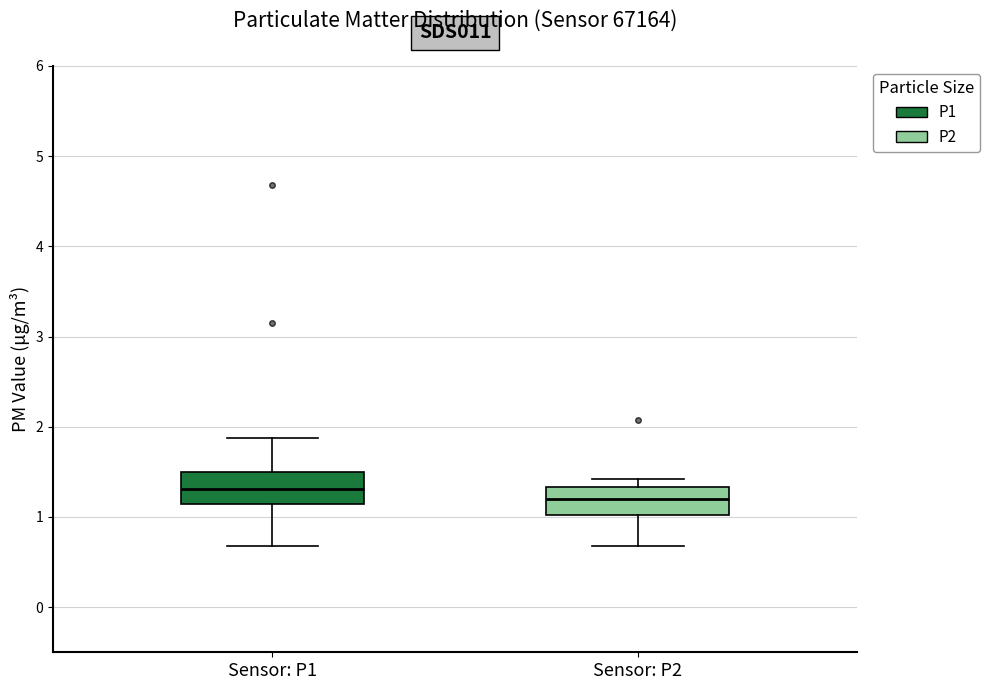

Which box's median line is the lowest?

Sensor: P2